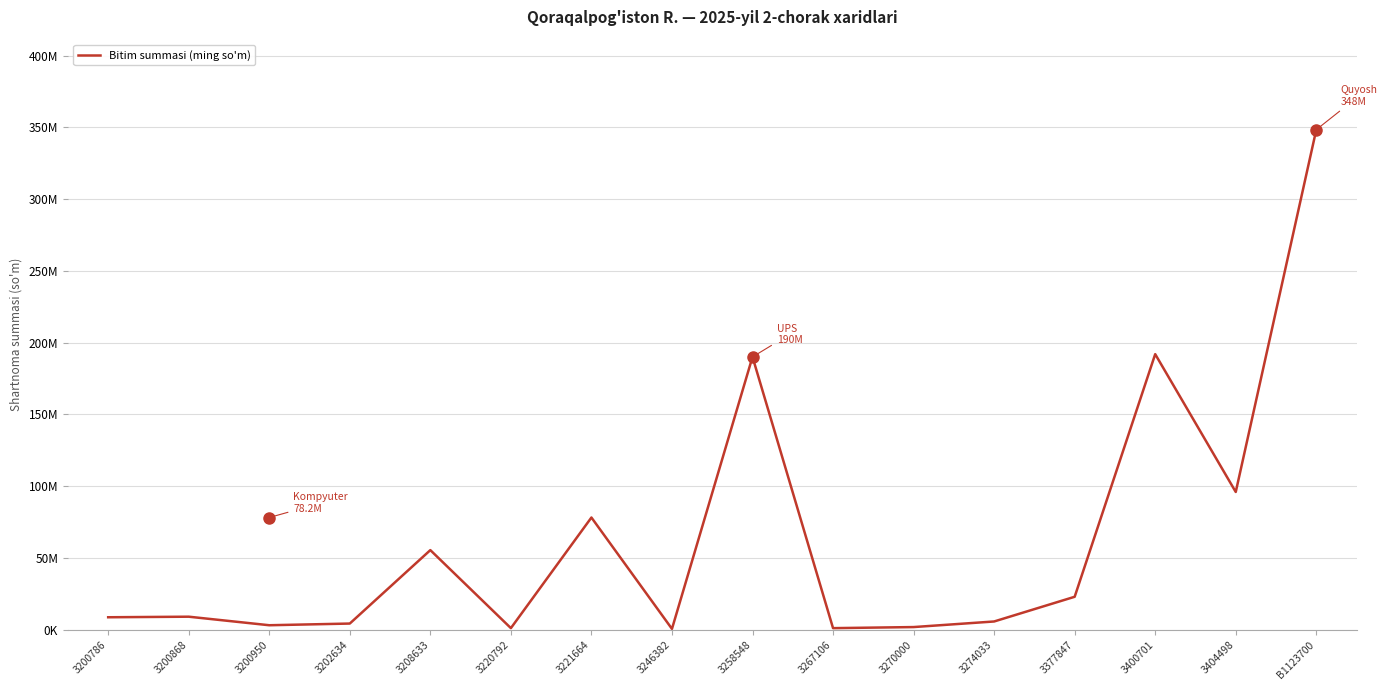

Which has a higher value, 3404498 or 3274033?

3404498